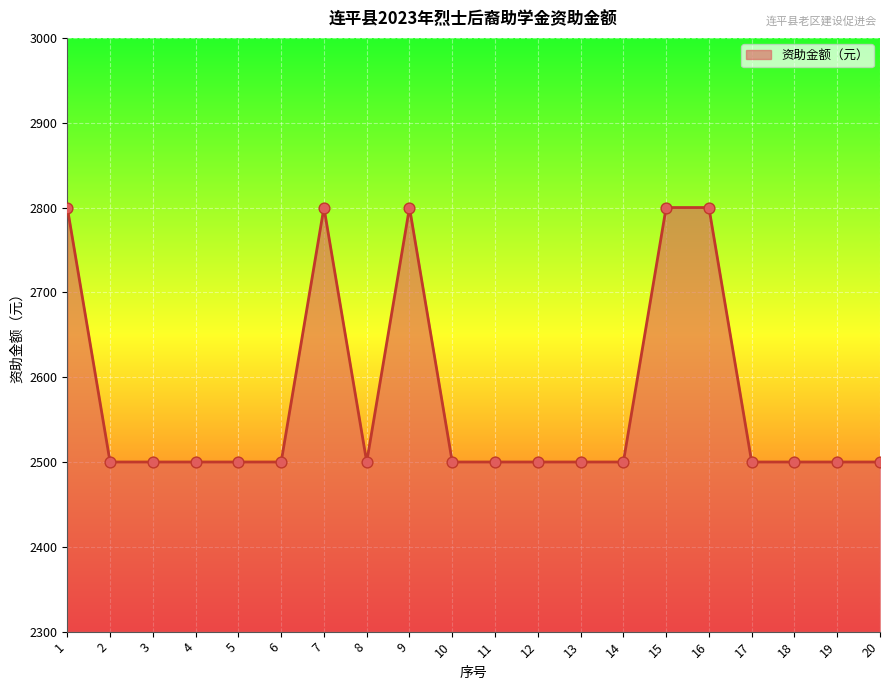

Approximately how many times larger is the value at 17 compared to 7?

0.9